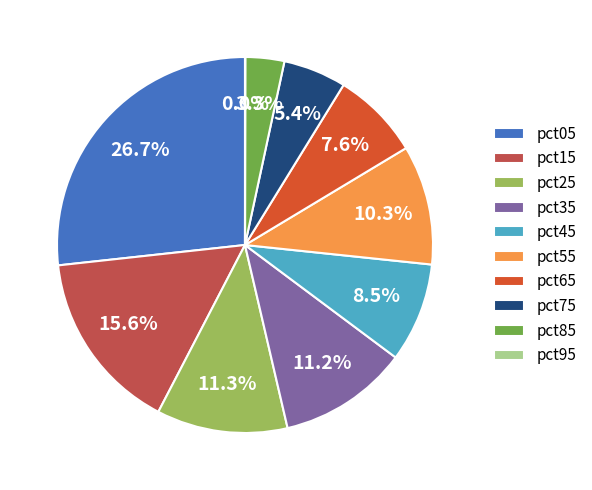

What is the largest slice in the pie chart?

pct05